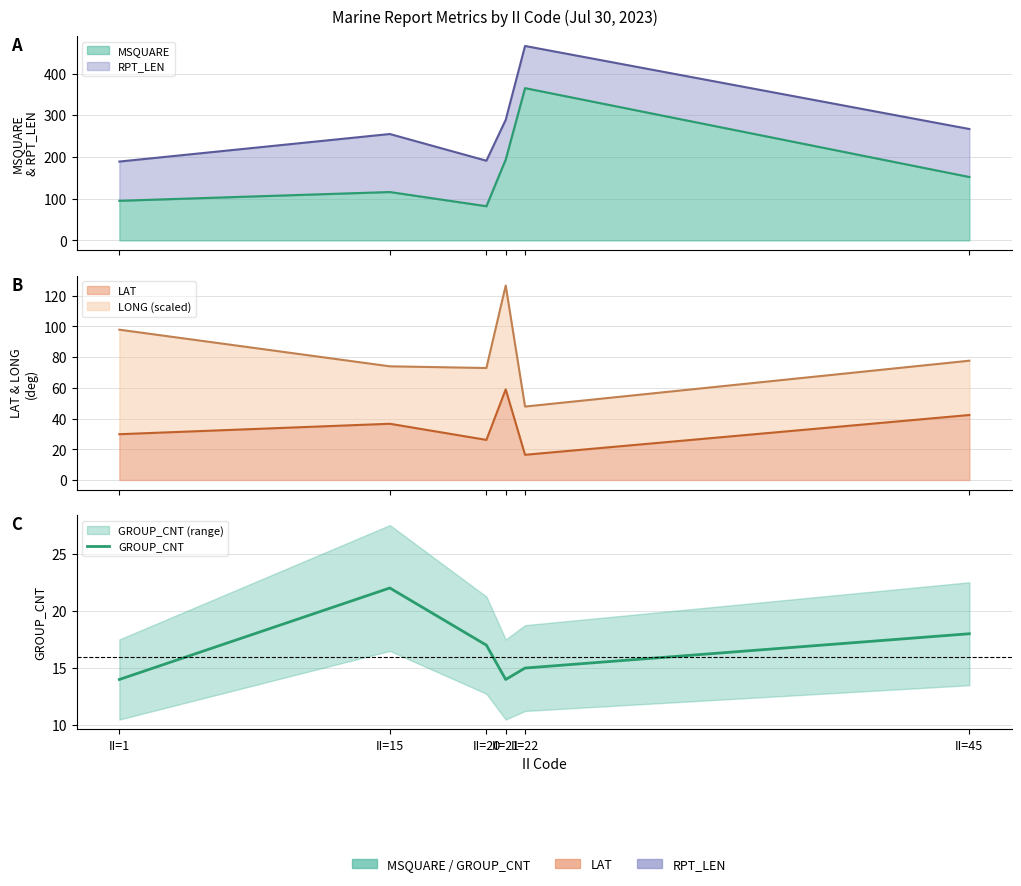

Which has a higher value, II=15 or II=21?

II=15